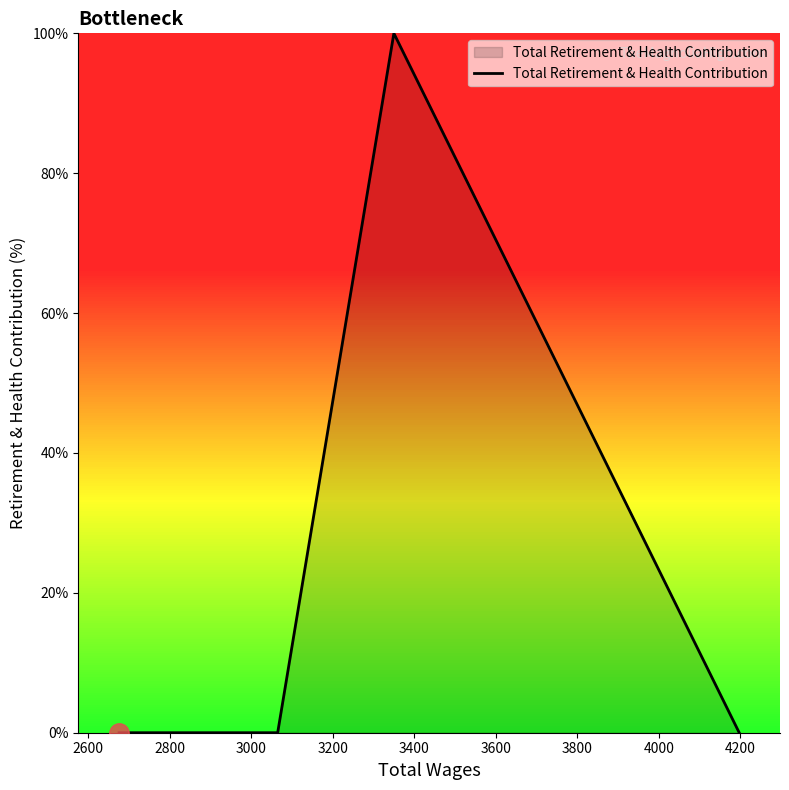

What is the maximum value shown in the chart?

100